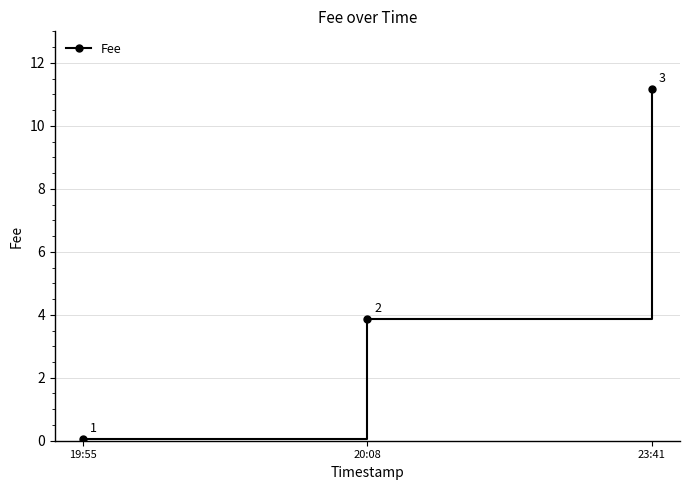

What is the sum of all values?

15.1